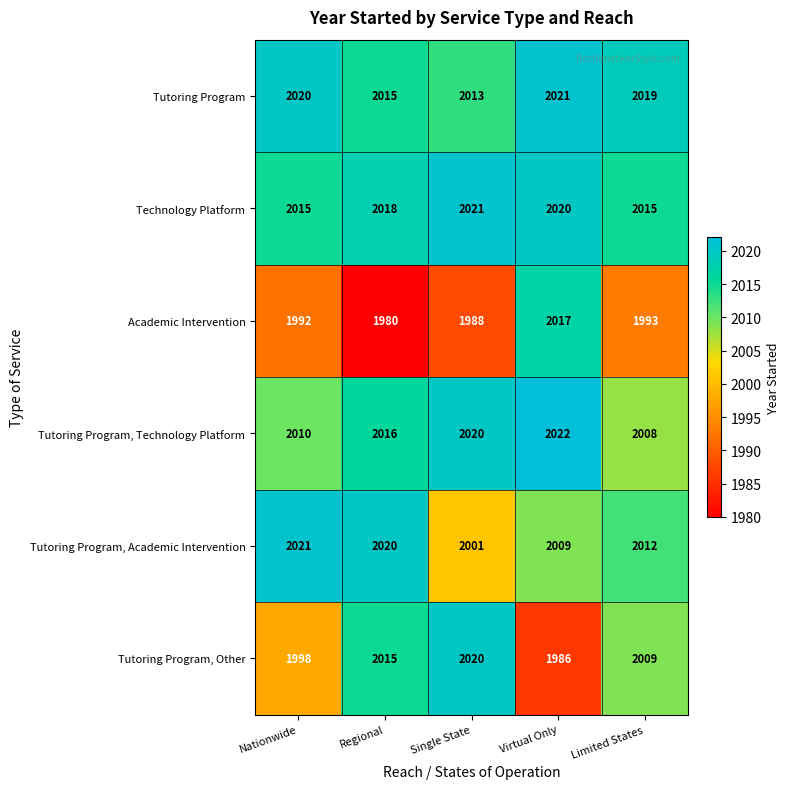

Where does the Tutoring Program series first go above 2019?

Nationwide